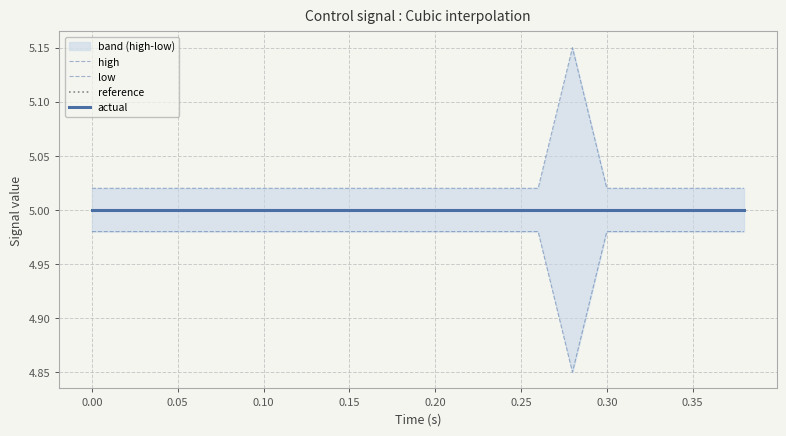

Does the chart display data point markers on the line(s)?

No